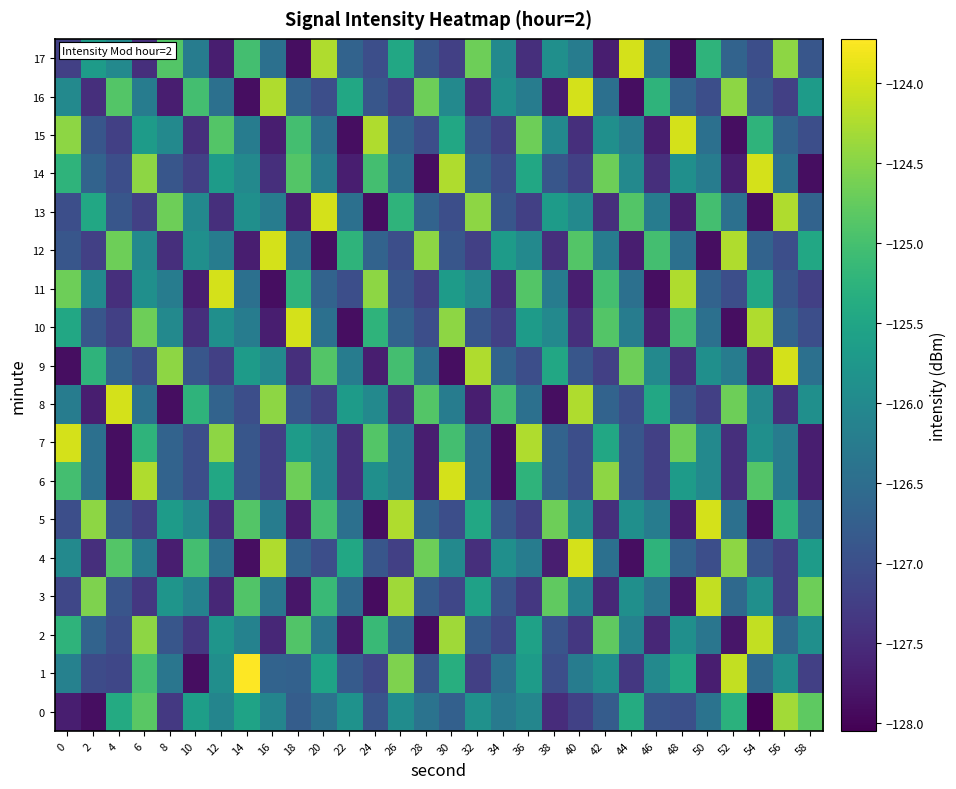

Rank the series at 36 from highest to lowest value.

7, 15, 11, 6, 14, 2, 1, 10, 12, 0, 4, 16, 8, 9, 5, 13, 3, 17